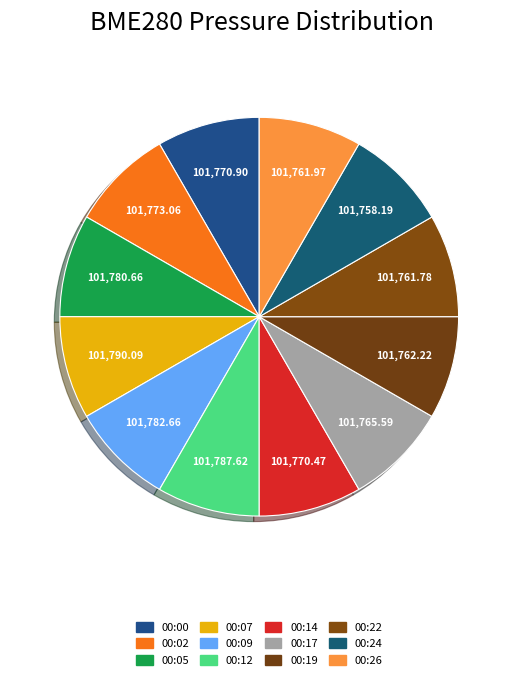

Which category has the smallest portion of the pie?

00:24